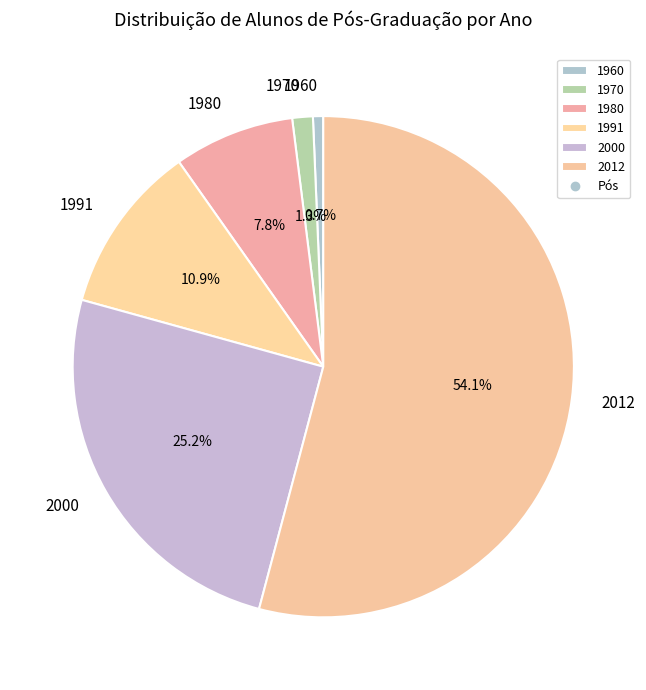

Is it true that 1960 is 1% of the pie?

True